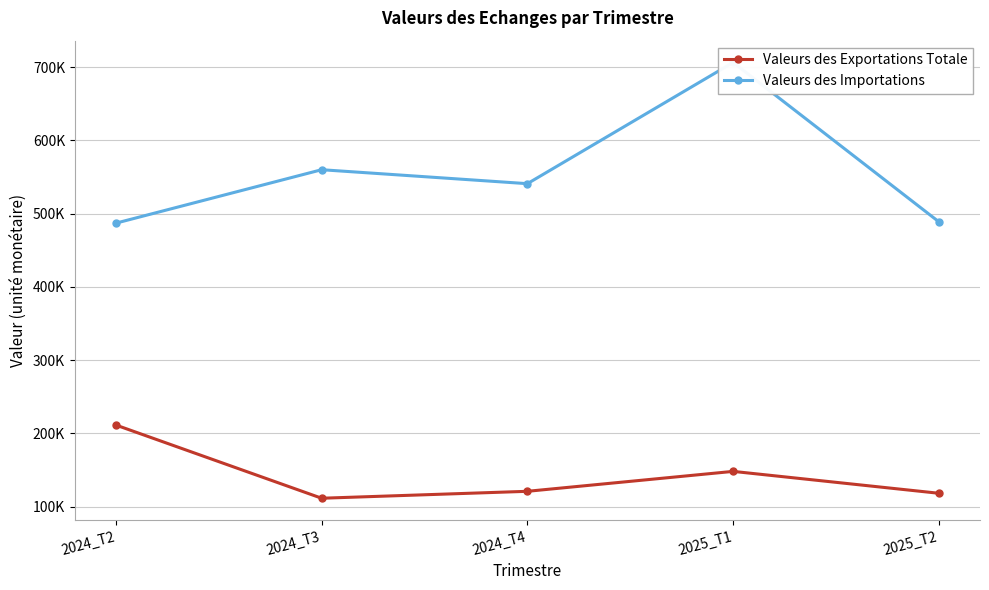

What are all the series names shown in the legend?

Valeurs des Exportations Totale, Valeurs des Importations